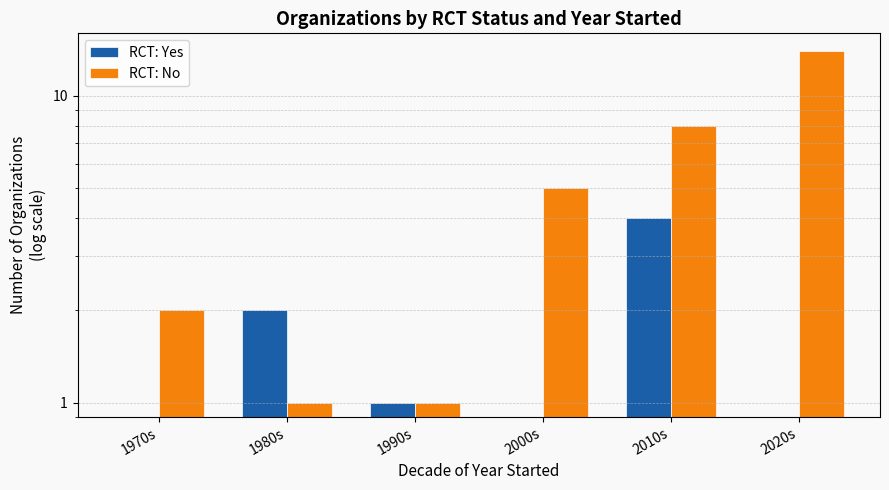

How many series are shown in this chart?

2